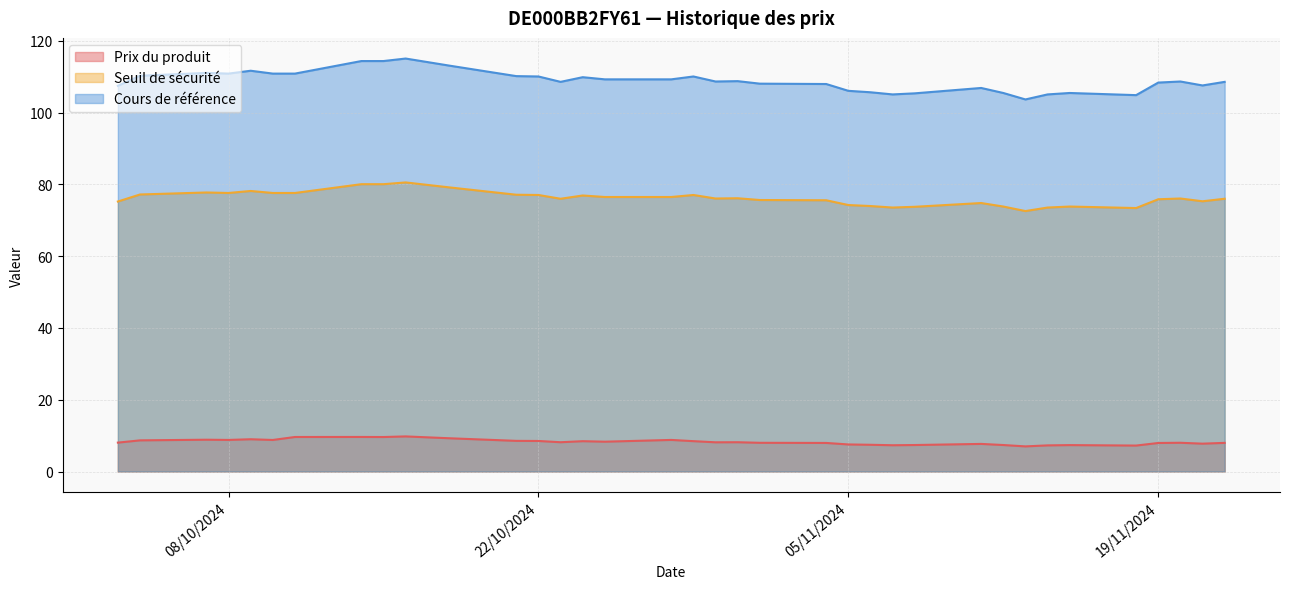

Is the value of Cours de référence at 2024-11-19 greater than the value of Prix du produit at 2024-10-25?

Yes